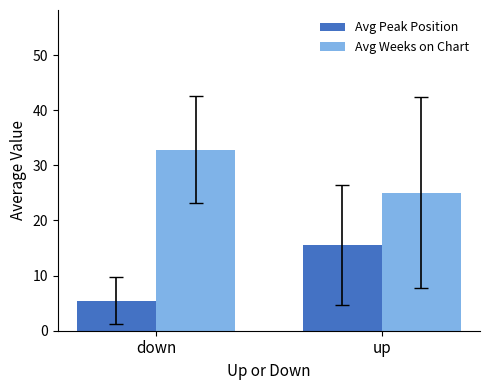

What is the label of the 1st bar from the left?

down